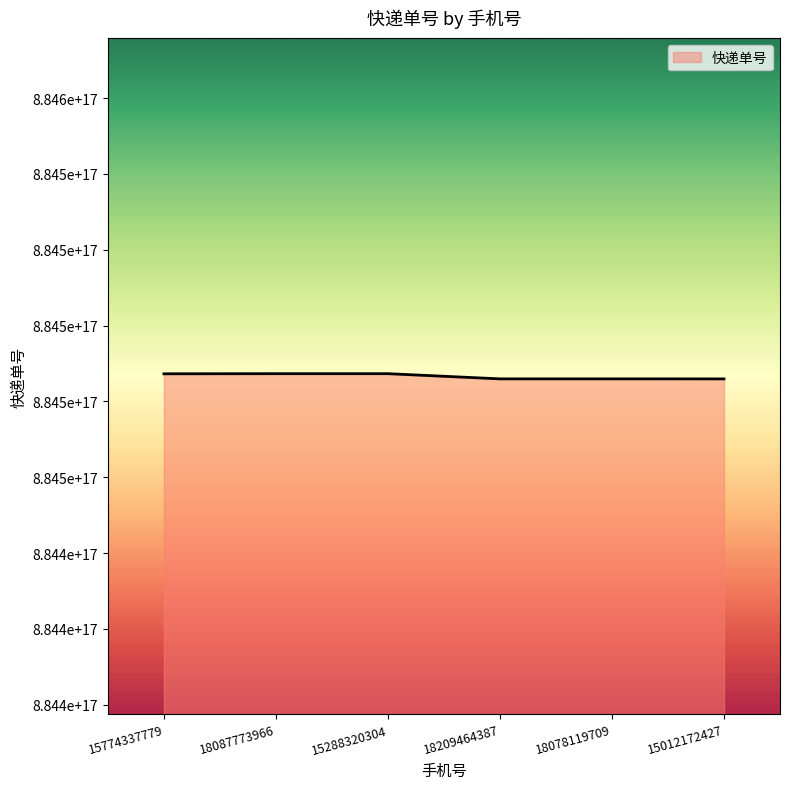

What is the label of the 4th point from the right?

15288320304